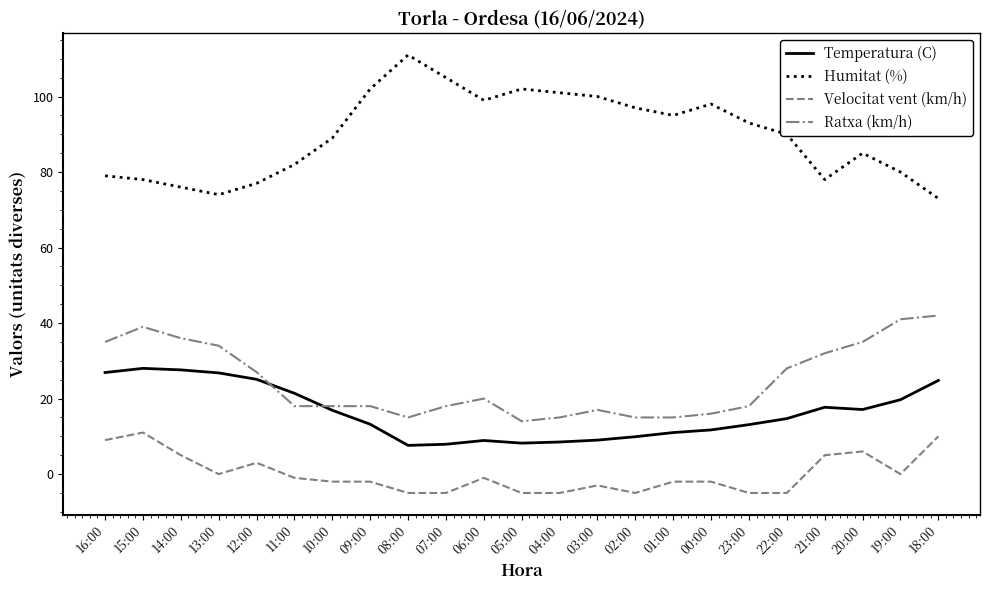

Does the chart have visible grid lines?

No